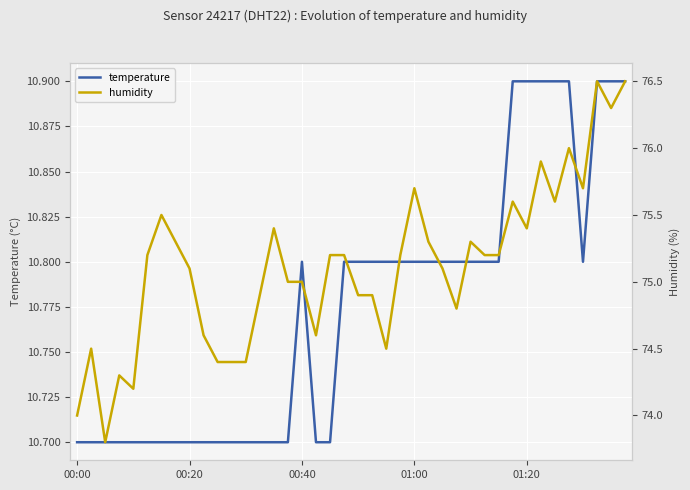

Reading right to left, list all the values displayed in this chart.

temperature: 10.9	10.9	10.9	10.8	10.9	10.9	10.9	10.9	10.9	10.8	10.8	10.8	10.8	10.8	10.8	10.8	10.8	10.8	10.8	10.8	10.8	10.7	10.7	10.8	10.7	10.7	10.7	10.7	10.7	10.7	10.7	10.7	10.7	10.7	10.7	10.7	10.7	10.7	10.7	10.7
humidity: 76.5	76.3	76.5	75.7	76.0	75.6	75.9	75.4	75.6	75.2	75.2	75.3	74.8	75.1	75.3	75.7	75.2	74.5	74.9	74.9	75.2	75.2	74.6	75.0	75.0	75.4	74.9	74.4	74.4	74.4	74.6	75.1	75.3	75.5	75.2	74.2	74.3	73.8	74.5	74.0